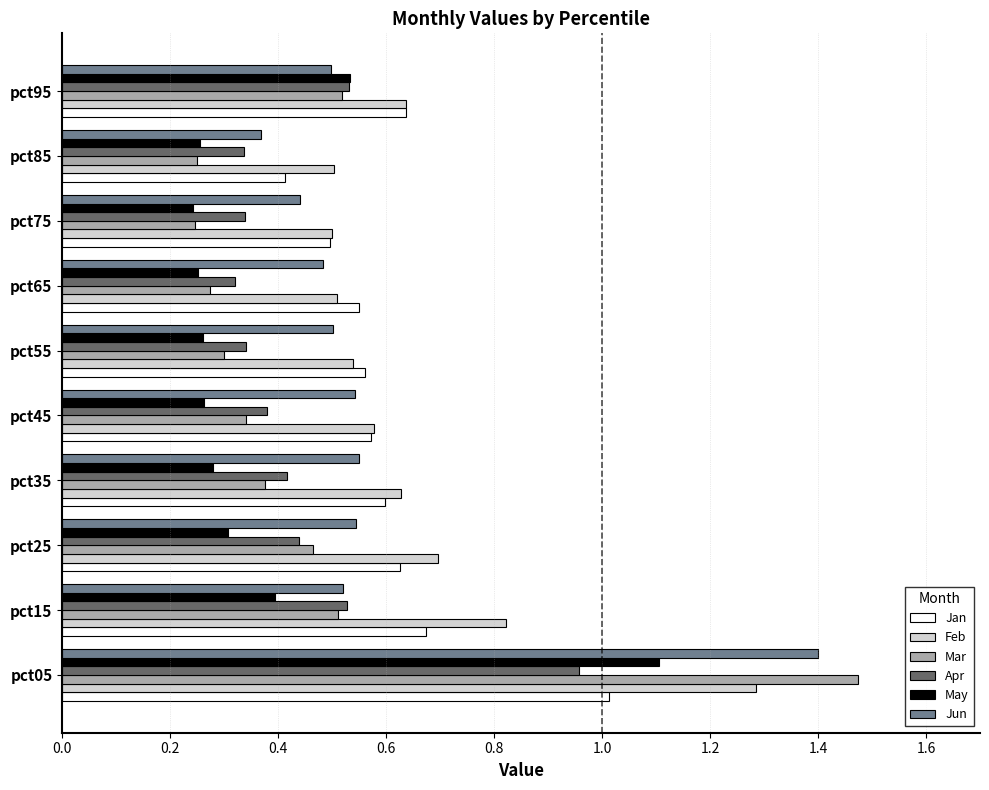

What is the total value across all series at pct05?

7.2